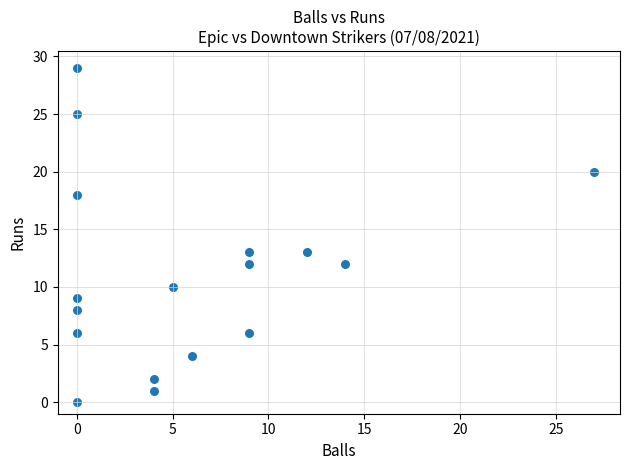

What is the range of X values (max minus min)?

27